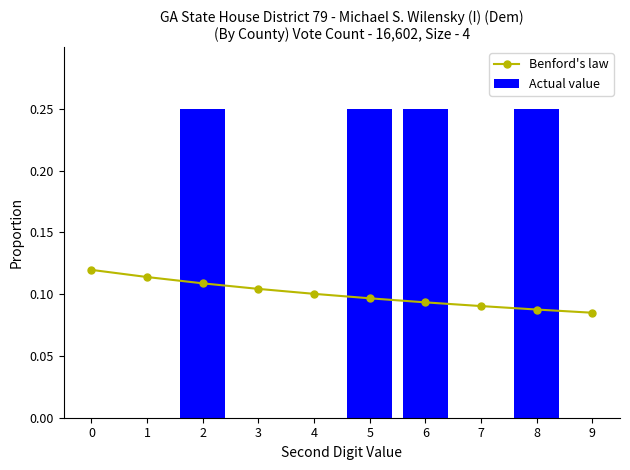

How many series are shown in this chart?

2